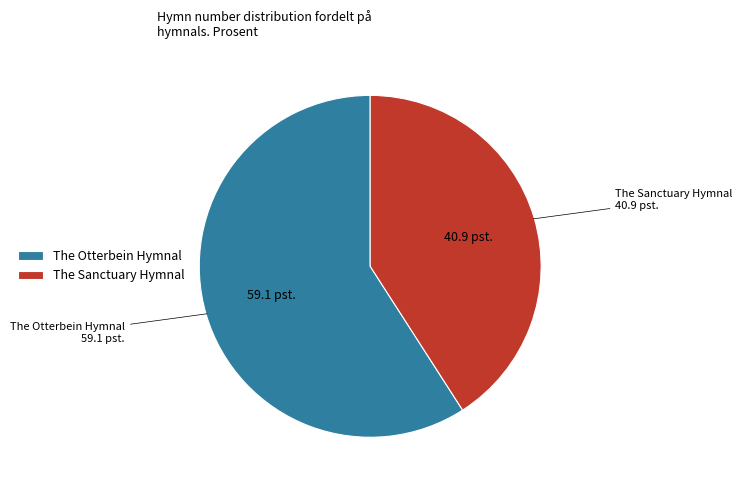

Is the sum of The Sanctuary Hymnal and The Otterbein Hymnal greater than half?

Yes